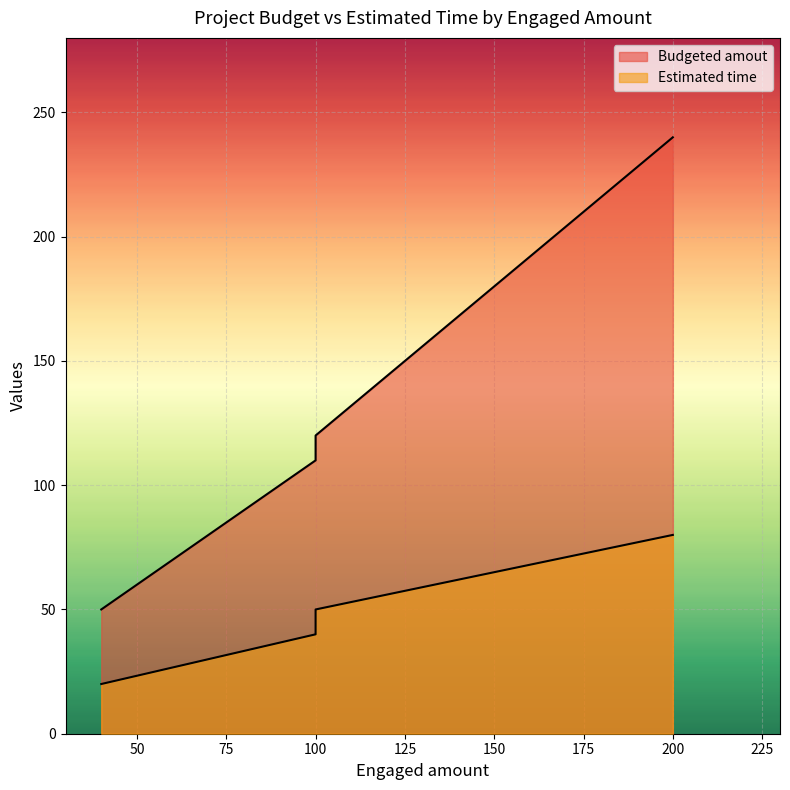

How many values in the Budgeted amout series exceed 120?

1